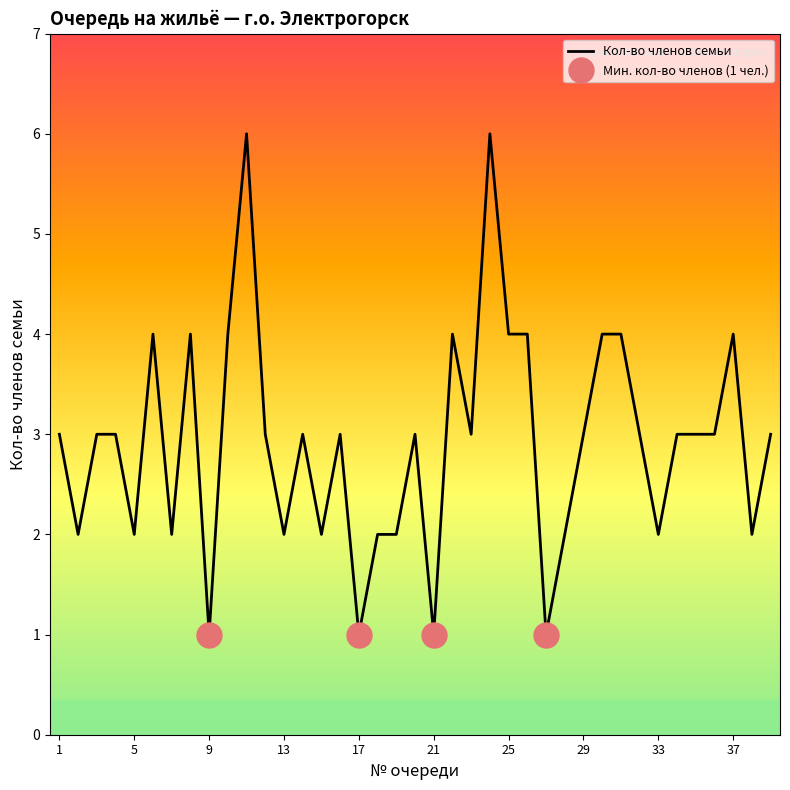

What is the ratio of the value at 5 to the value at 15?

1.0